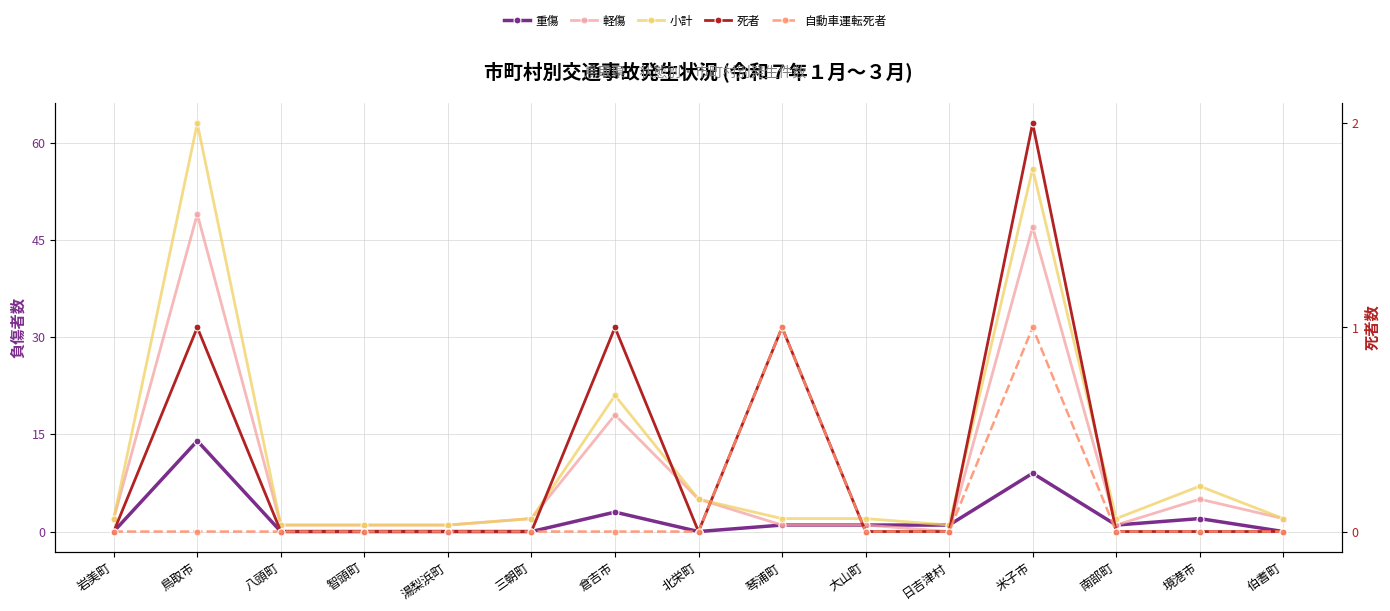

What is the value of the 小計 point at the 4th from the left?

1